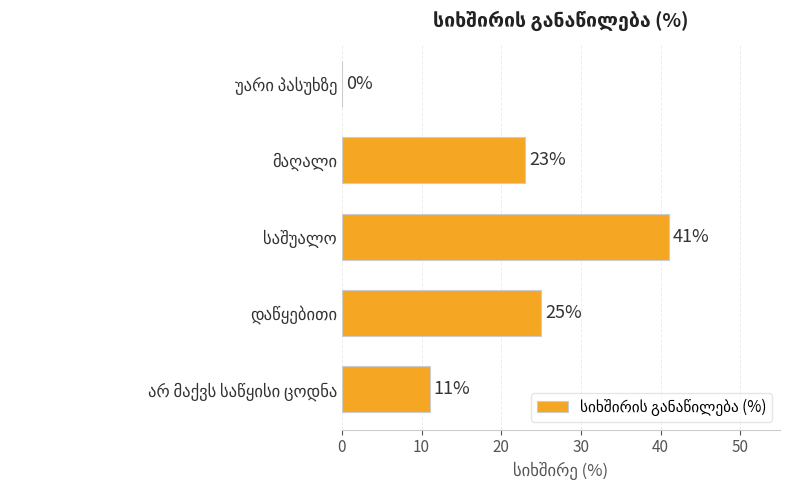

What is the maximum value shown in the chart?

41